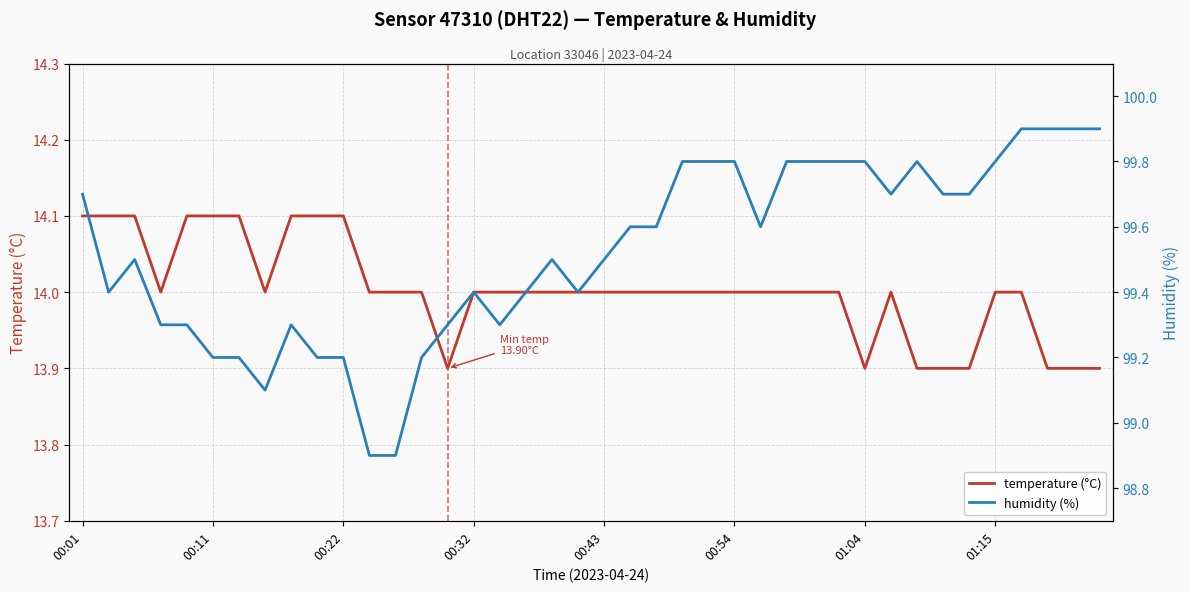

True or false: temperature (°C) and humidity (%) cross at least once.

False